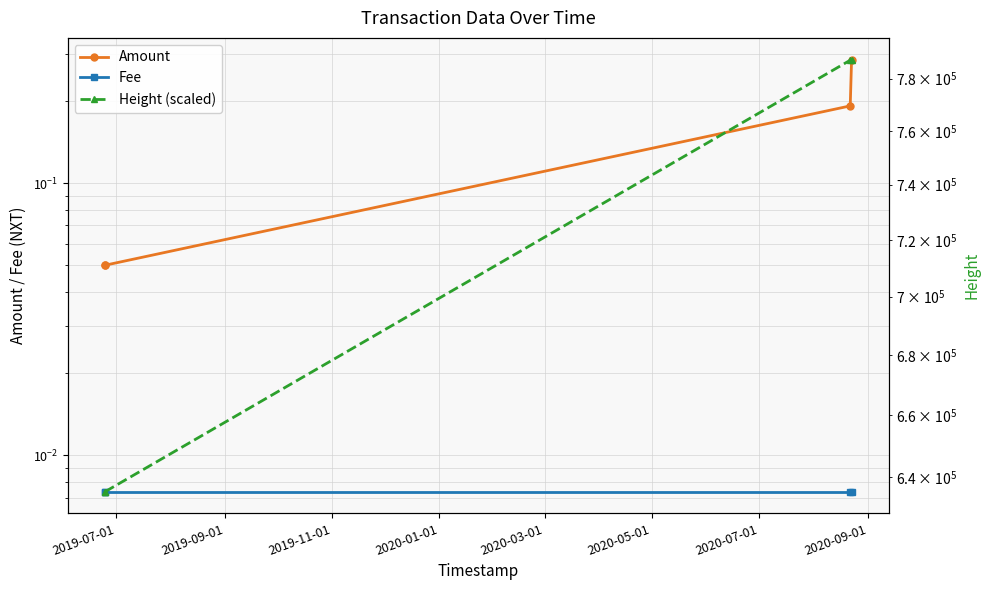

The Amount series shows 0.1 at 2019-09-01. True or false?

False